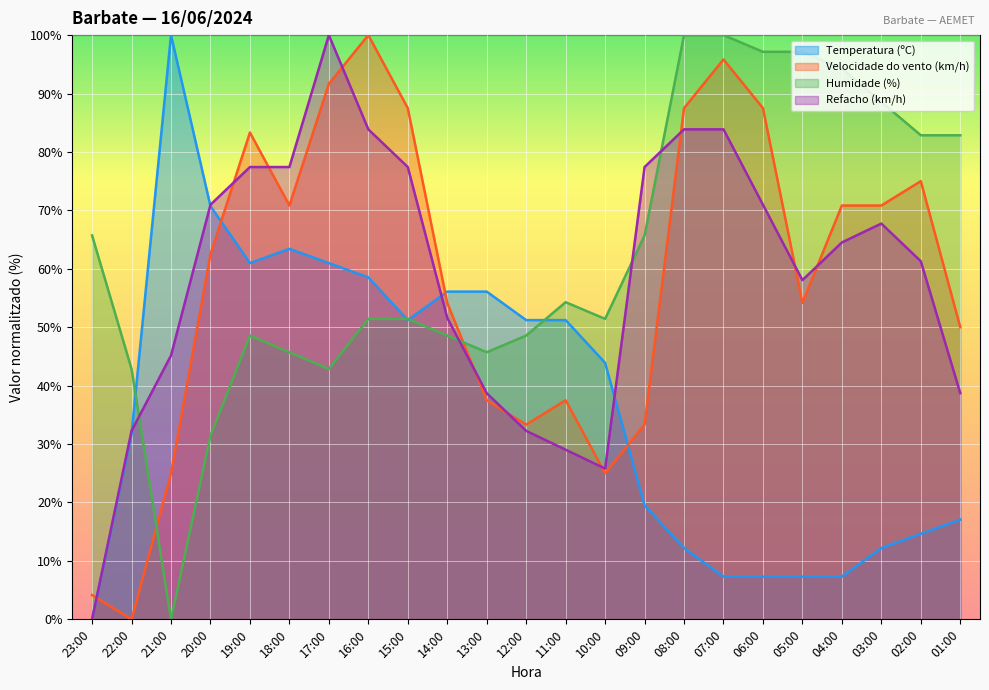

In Refacho (km/h), how many points are lower than both neighbors (excluding endpoints)?

2